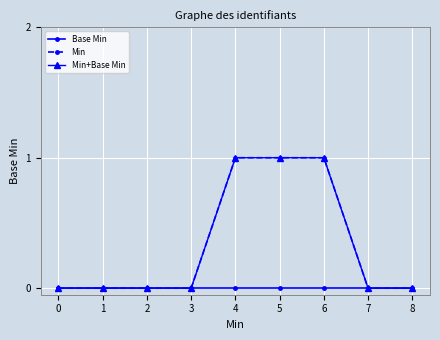

Is this an area chart (filled region under the line)?

No